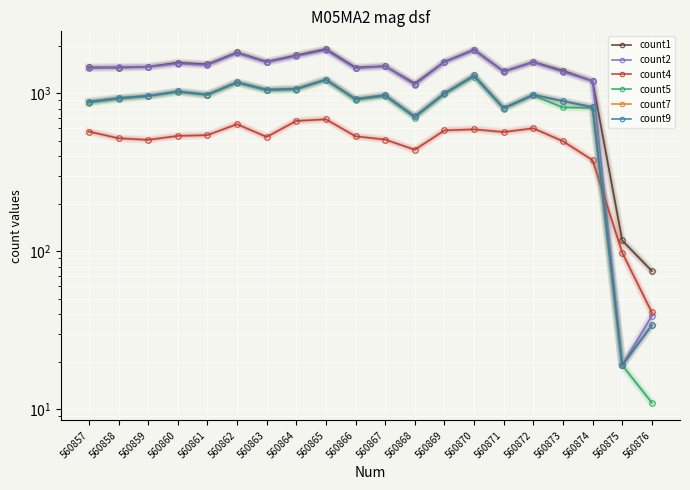

True or false: count7 and count9 cross at least once.

False